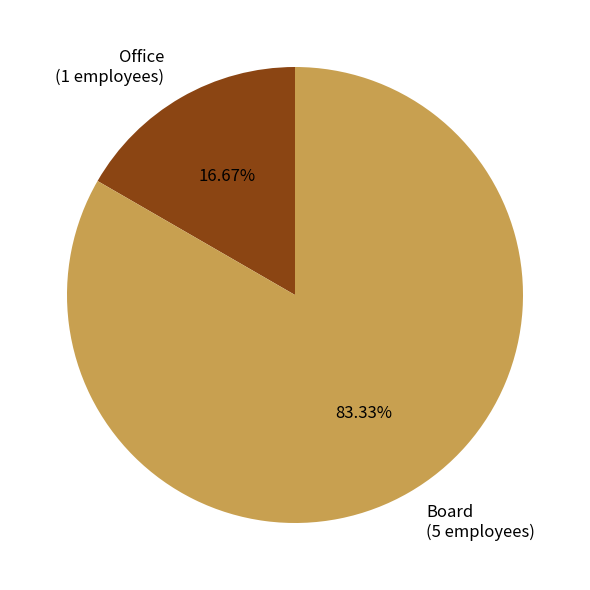

What is the ratio of the value at Office to the value at Board?

0.2